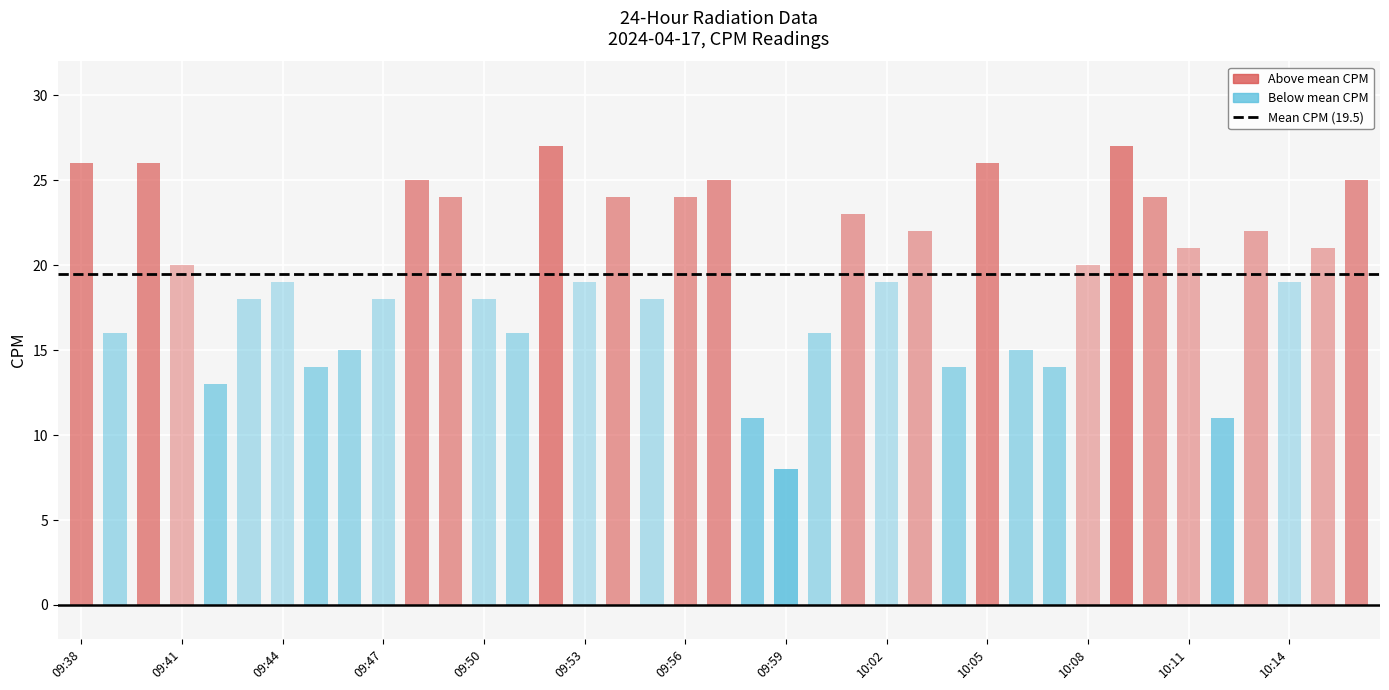

What is the maximum value shown in the chart?

27